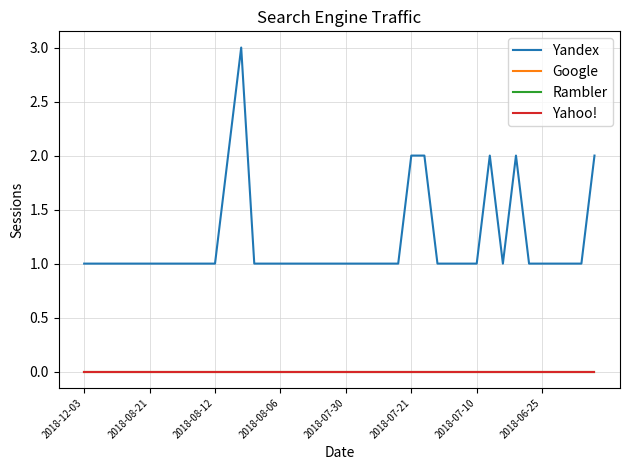

Does the chart display data point markers on the line(s)?

No